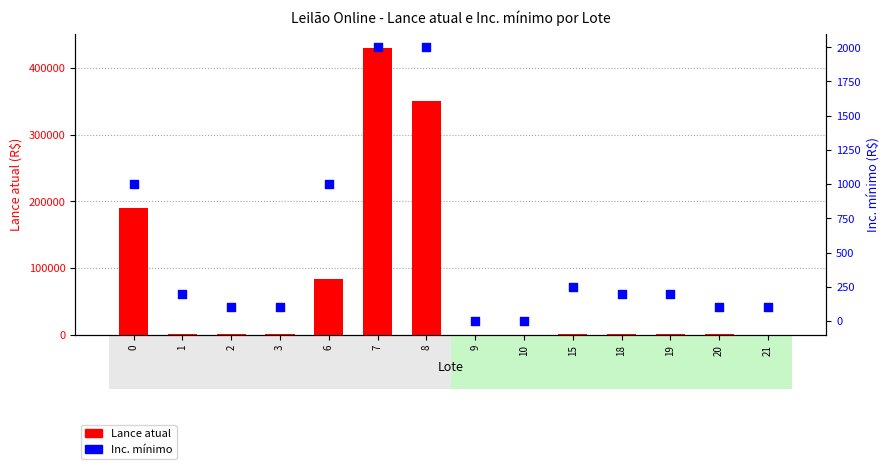

What are all the series names shown in the legend?

Lance atual, Inc. mínimo